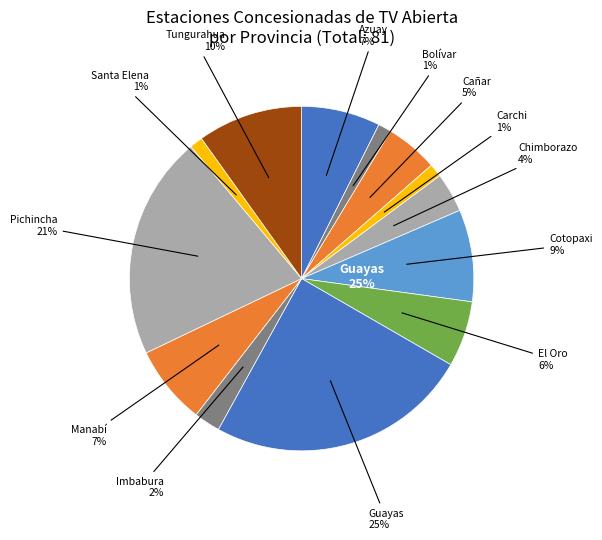

Is the sum of Chimborazo and Tungurahua greater than half?

No